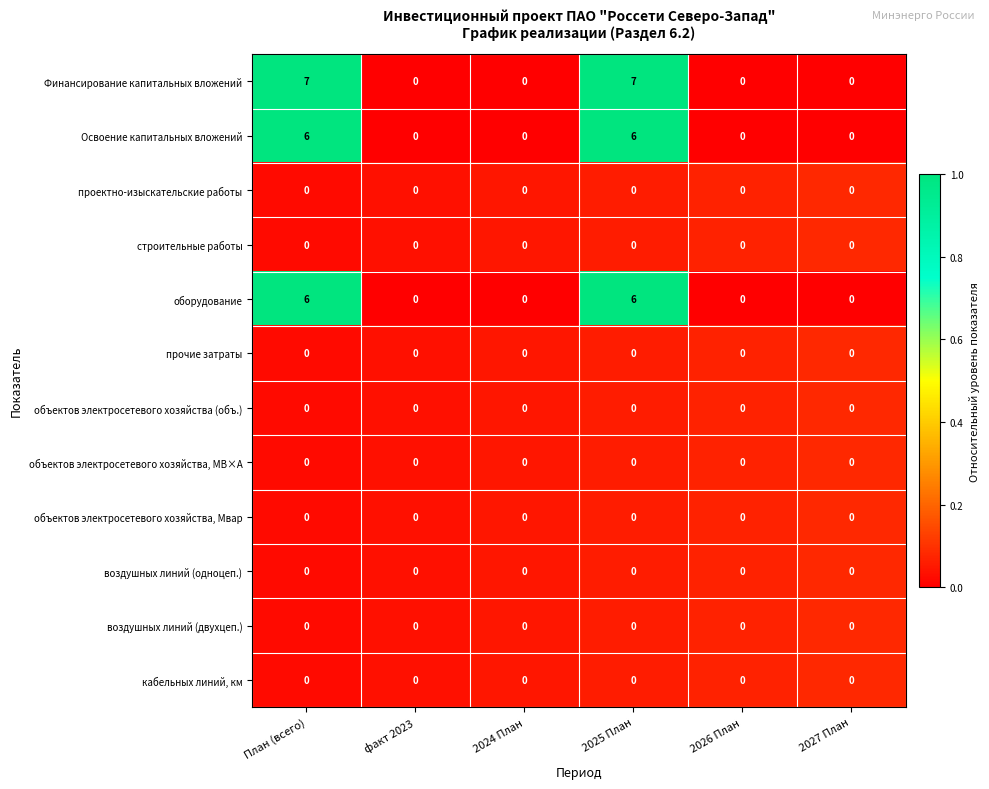

What is the spread (max minus min) of values at 2025 План?

7